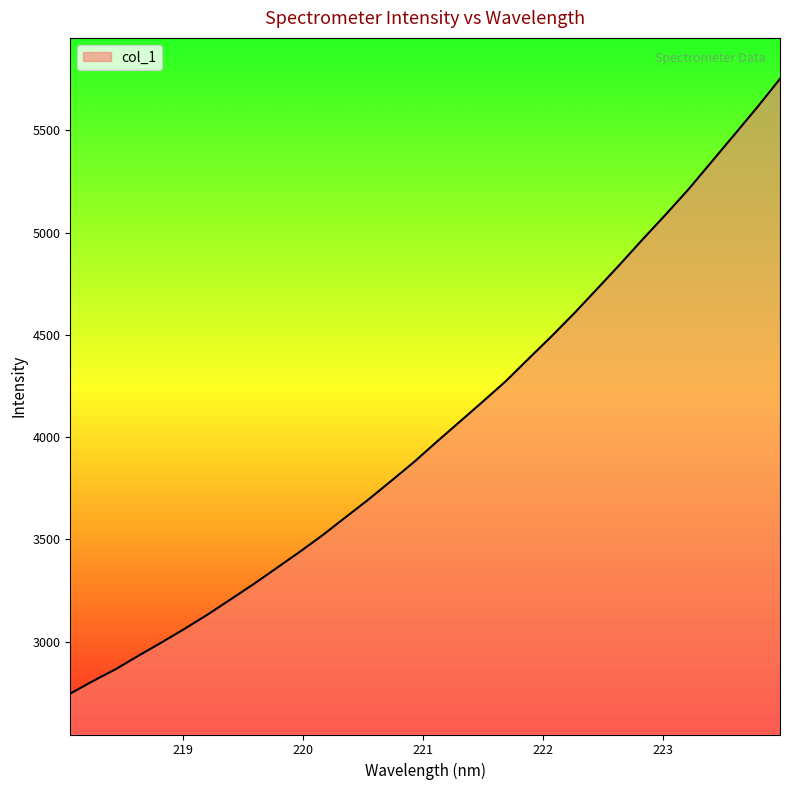

What is the difference between the maximum and minimum values?

3004.7